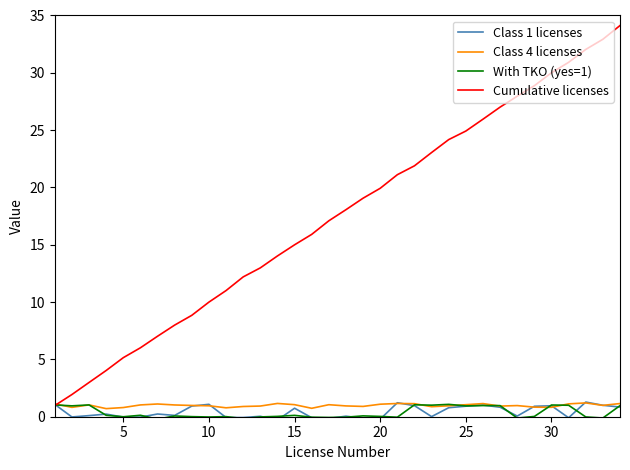

What is the maximum value shown in the chart?

34.1